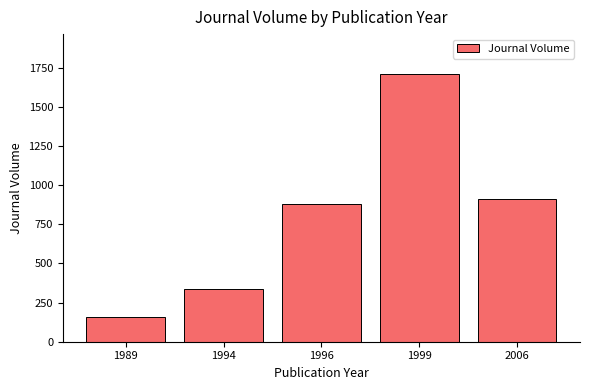

Rank the categories by value from lowest to highest.

1989, 1994, 1996, 2006, 1999